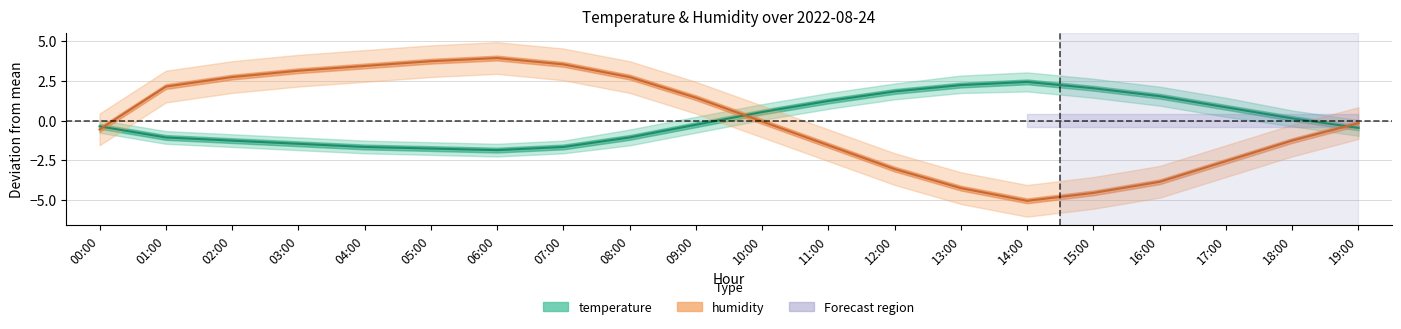

Is it true that humidity equals -0.1 at 10:00?

True